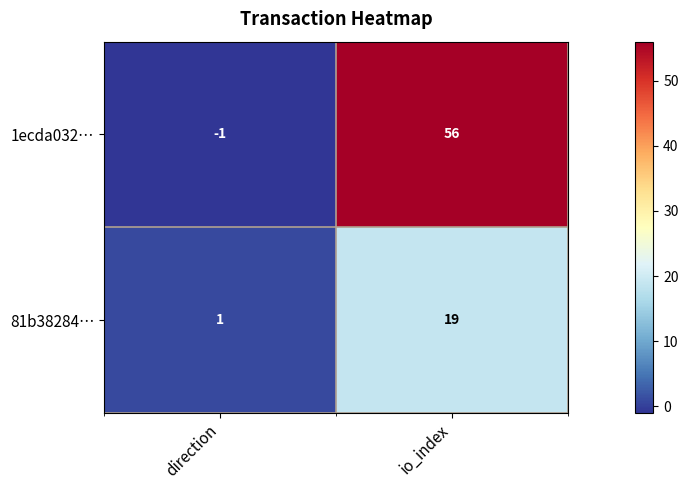

Reading left to right, extract all data points from this chart.

1ecda032…: direction=-1	io_index=56
81b38284…: direction=1	io_index=19